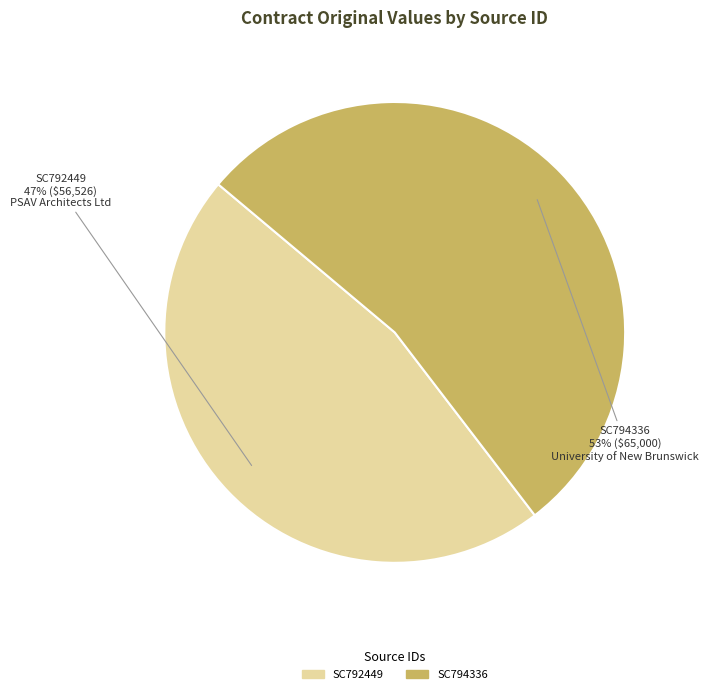

Rank the categories by value from highest to lowest.

SC794336, SC792449